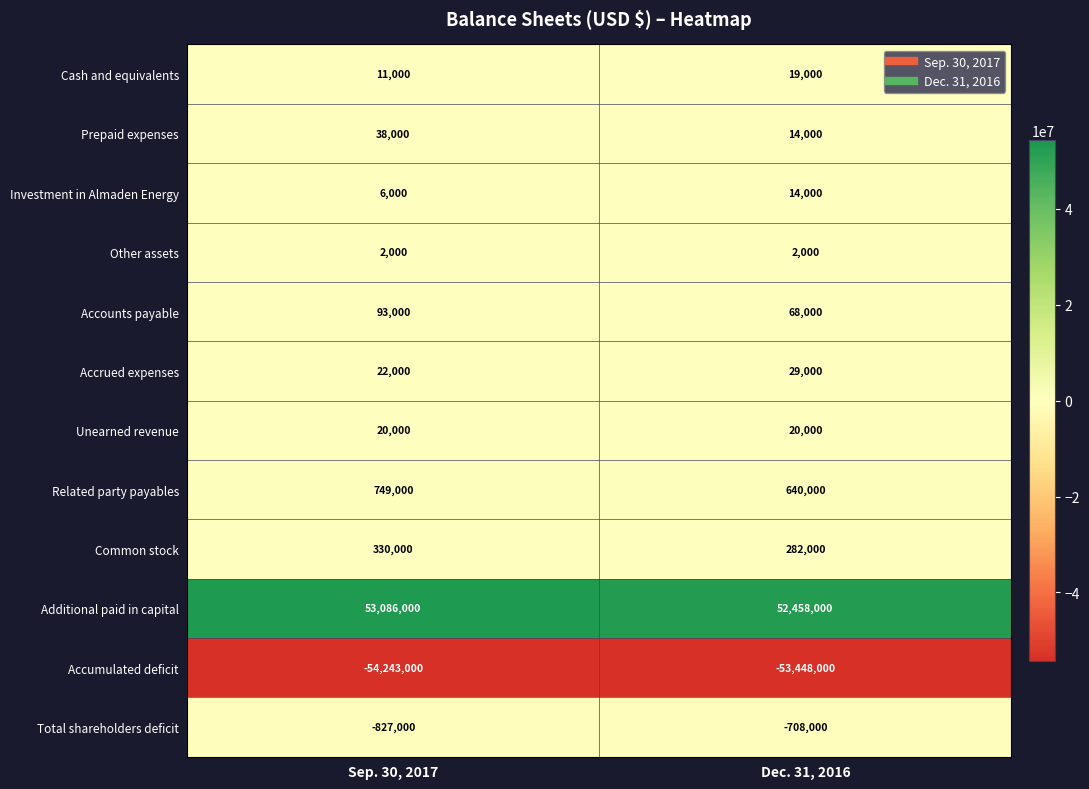

Reading left to right, extract all data points from this chart.

Cash and equivalents: Sep. 30, 2017=11000	Dec. 31, 2016=19000
Prepaid expenses: Sep. 30, 2017=38000	Dec. 31, 2016=14000
Investment in Almaden Energy: Sep. 30, 2017=6000	Dec. 31, 2016=14000
Other assets: Sep. 30, 2017=2000	Dec. 31, 2016=2000
Accounts payable: Sep. 30, 2017=93000	Dec. 31, 2016=68000
Accrued expenses: Sep. 30, 2017=22000	Dec. 31, 2016=29000
Unearned revenue: Sep. 30, 2017=20000	Dec. 31, 2016=20000
Related party payables: Sep. 30, 2017=749000	Dec. 31, 2016=640000
Common stock: Sep. 30, 2017=330000	Dec. 31, 2016=282000
Additional paid in capital: Sep. 30, 2017=53086000	Dec. 31, 2016=52458000
Accumulated deficit: Sep. 30, 2017=-54243000	Dec. 31, 2016=-53448000
Total shareholders deficit: Sep. 30, 2017=-827000	Dec. 31, 2016=-708000